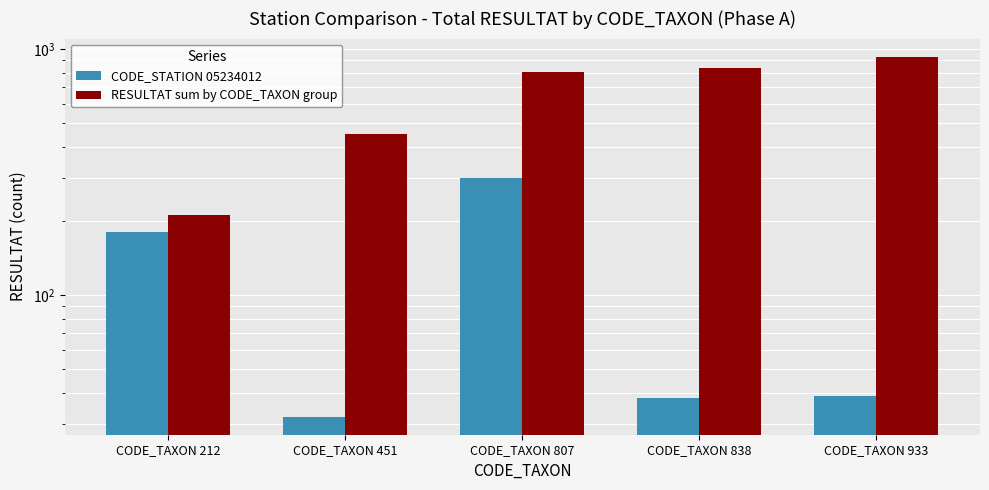

Reading left to right, extract all data points from this chart.

CODE_STATION 05234012: 180	32	300	38	39
RESULTAT sum by CODE_TAXON group: 212	451	807	838	933